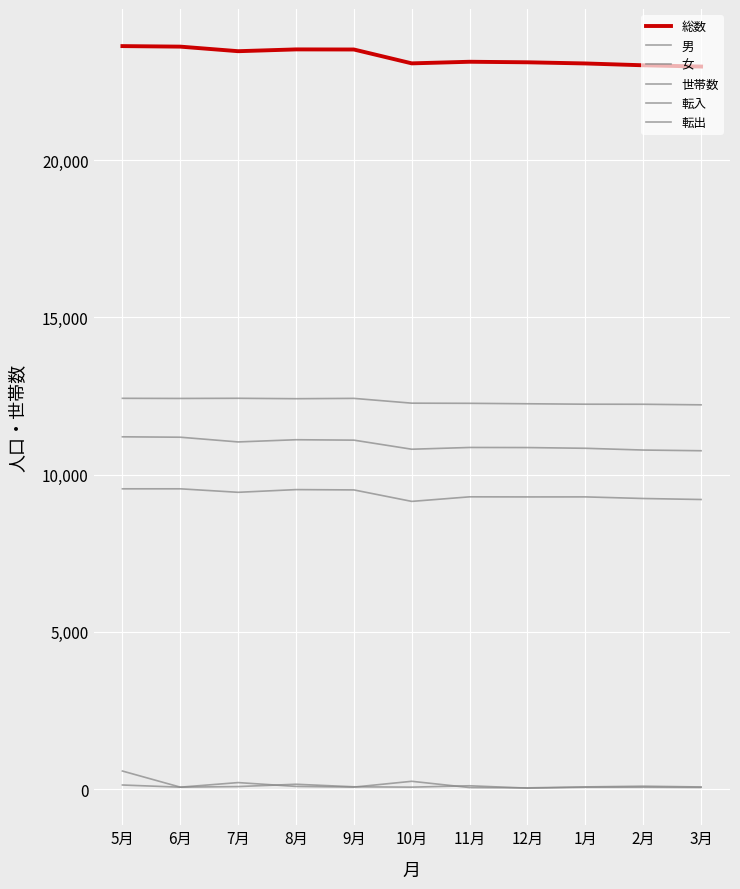

What is the maximum value for 女?

12427